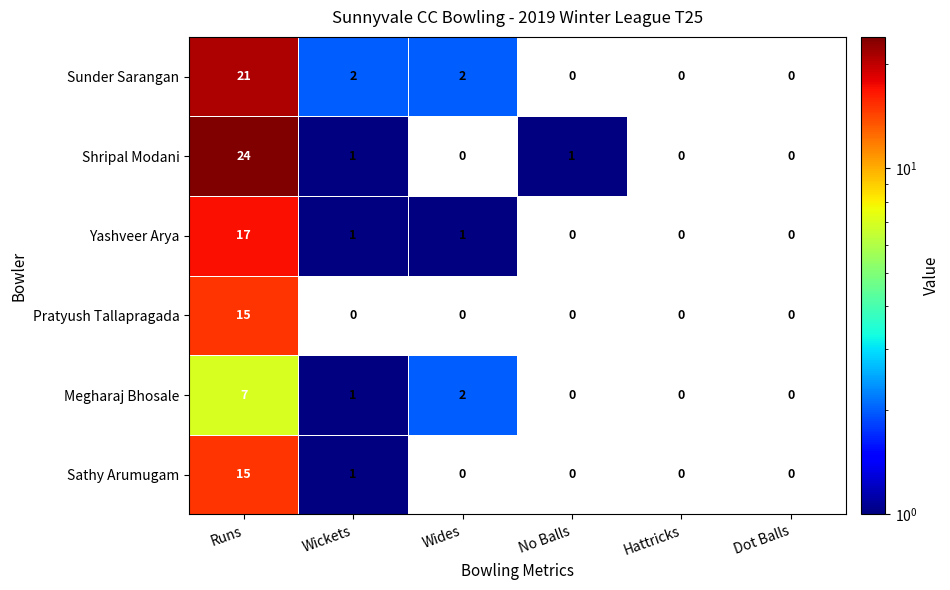

Is it true that Sunder Sarangan equals 0 at Dot Balls?

True